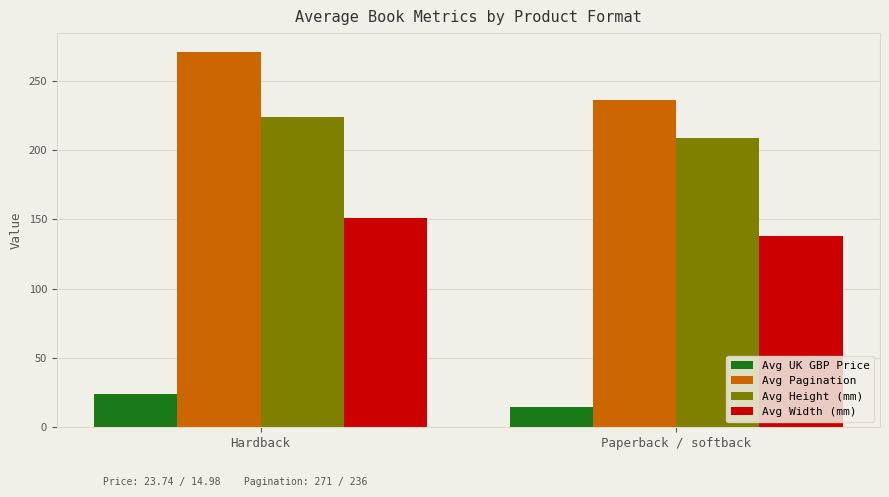

What is the label of the 2nd bar from the right?

Hardback